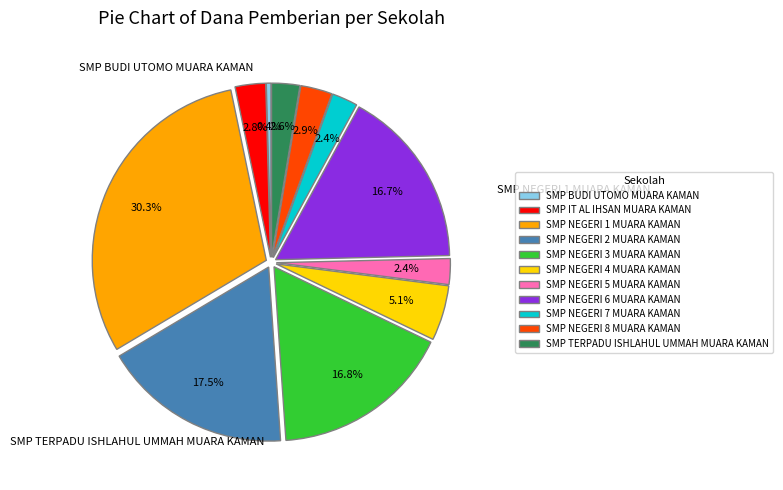

What is the ratio of the value at SMP NEGERI 3 MUARA KAMAN to the value at SMP BUDI UTOMO MUARA KAMAN?

38.5